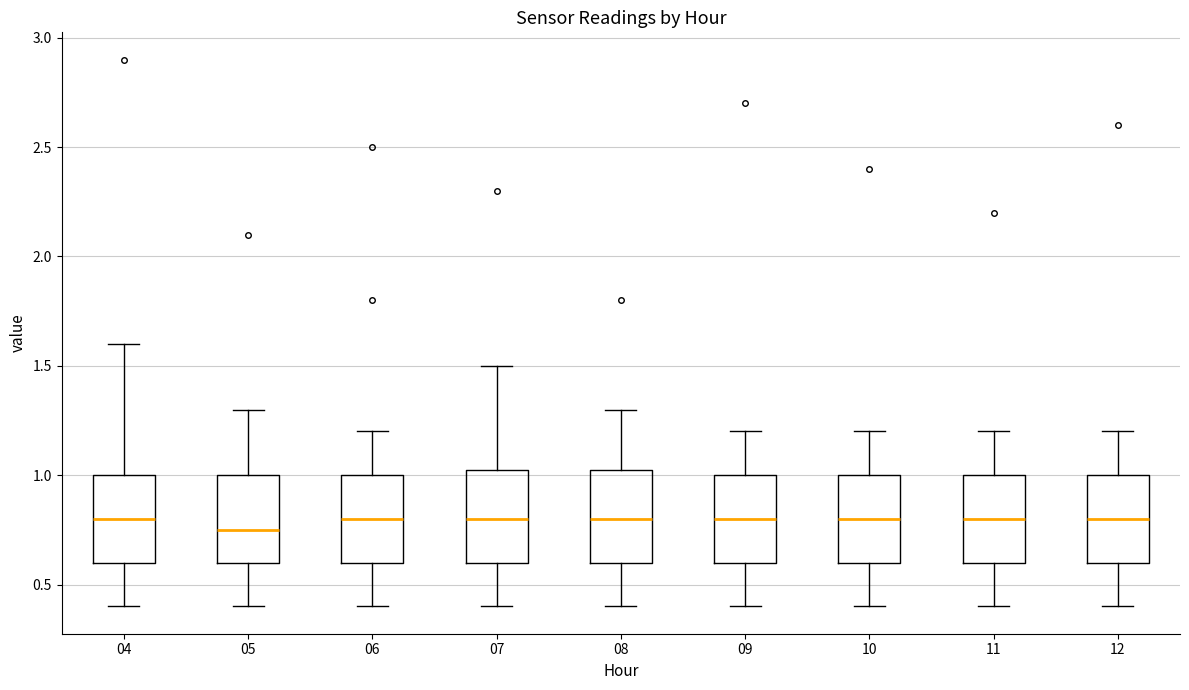

Where does the median line of the box at x = 07 sit on the y-axis? The values are not printed on the chart, so give them approximately, as read against the axis.

0.80